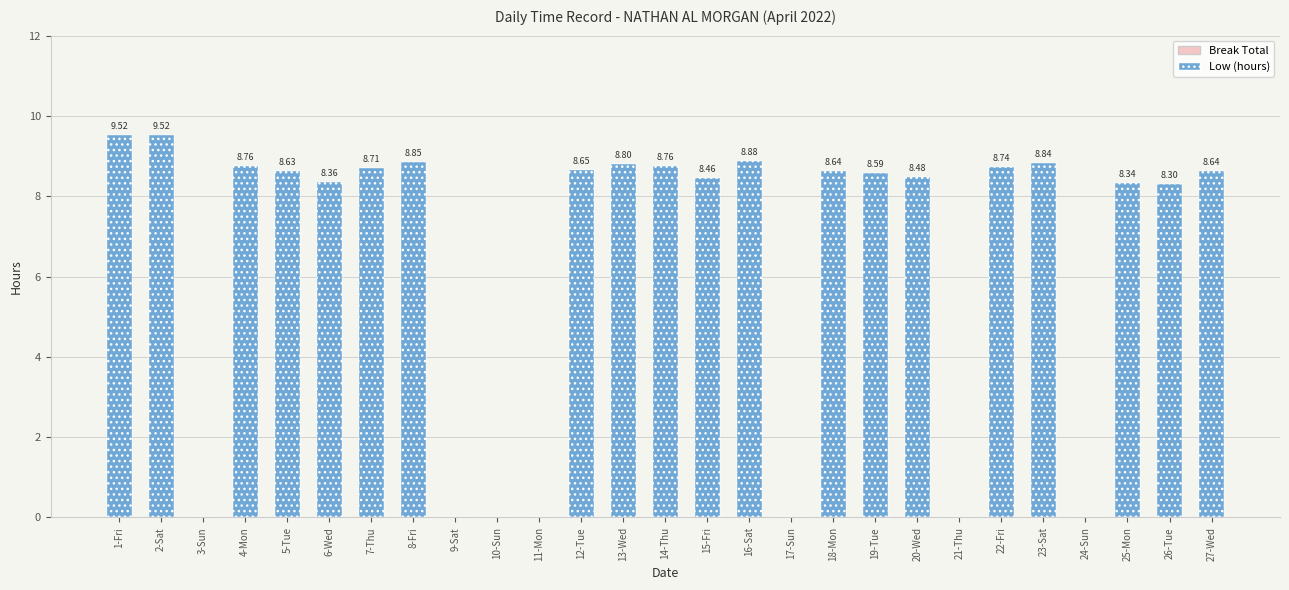

What is the change in value from 13-Wed to 17-Sun?

-8.8